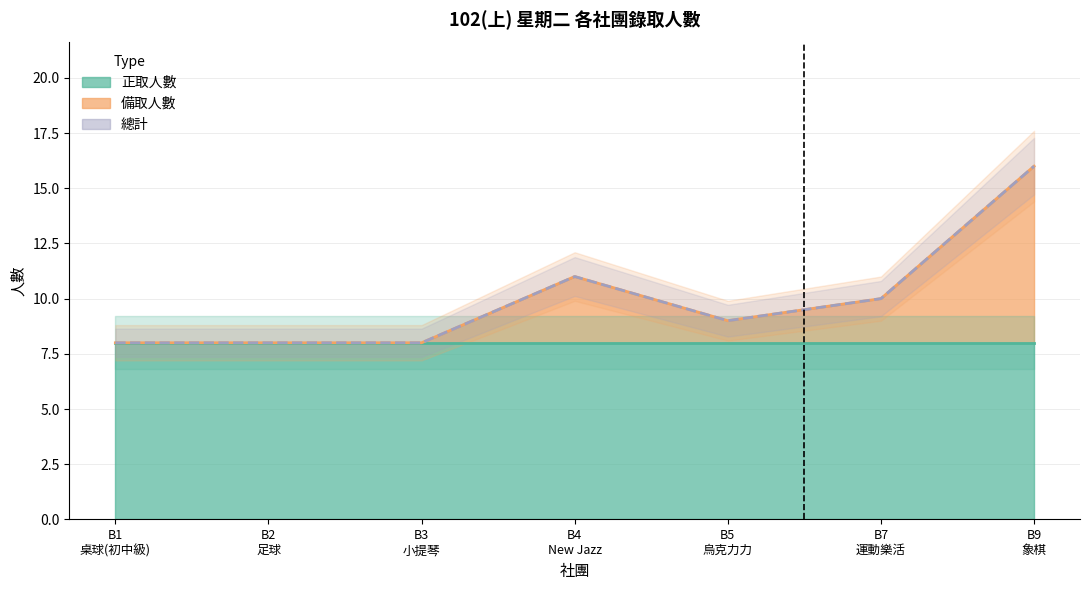

At how many categories does at least one series exceed 9?

3